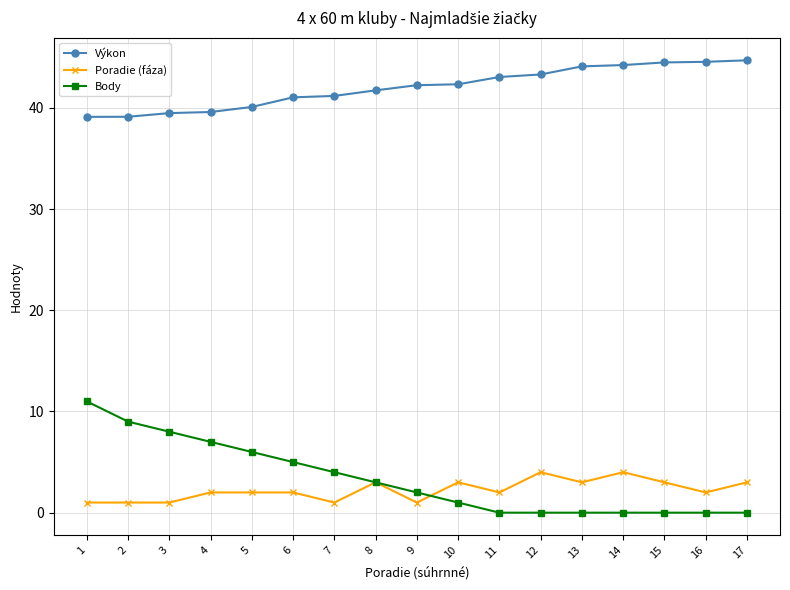

The value of Body at 10 is 1.0. True or false?

True